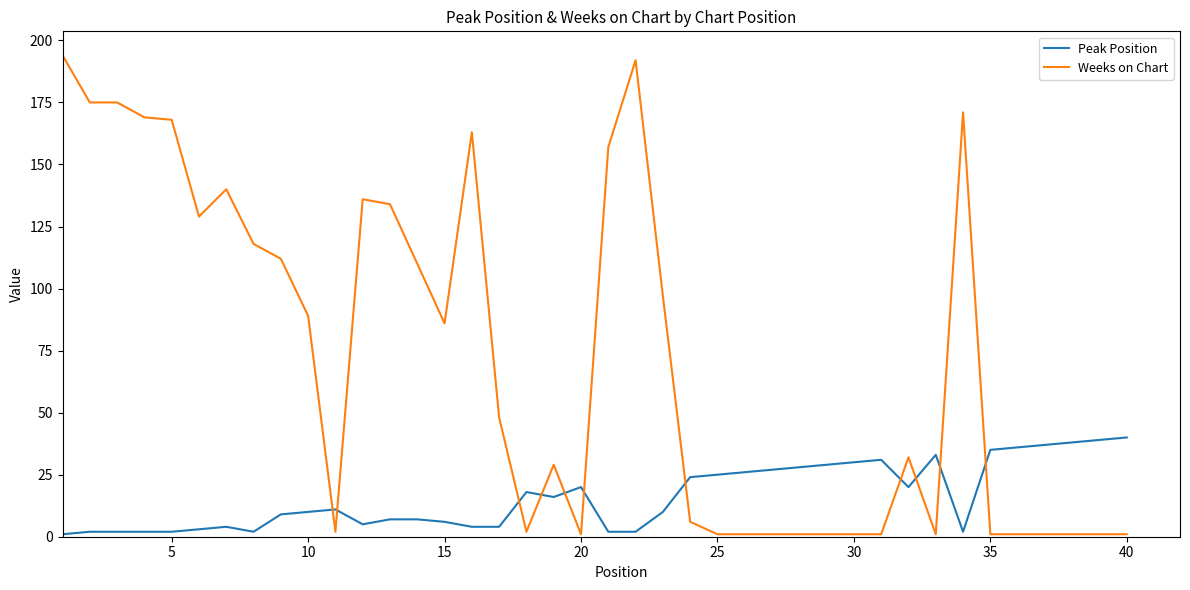

What is the difference between the maximum and minimum values in the Weeks on Chart series?

193